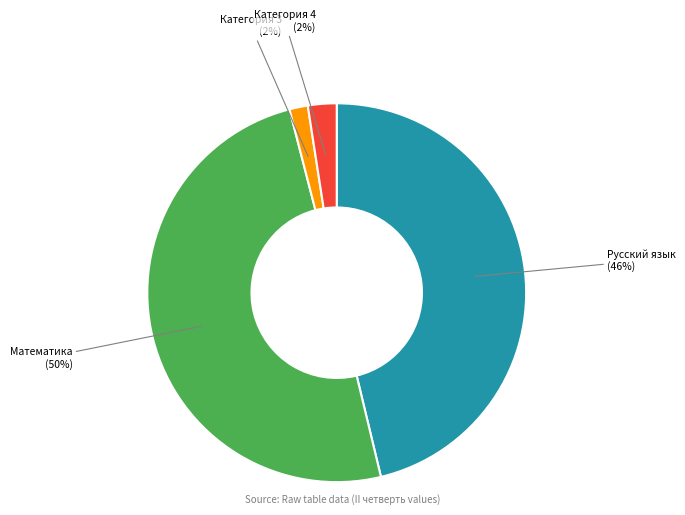

Is there any slice that represents more than half of the pie?

No